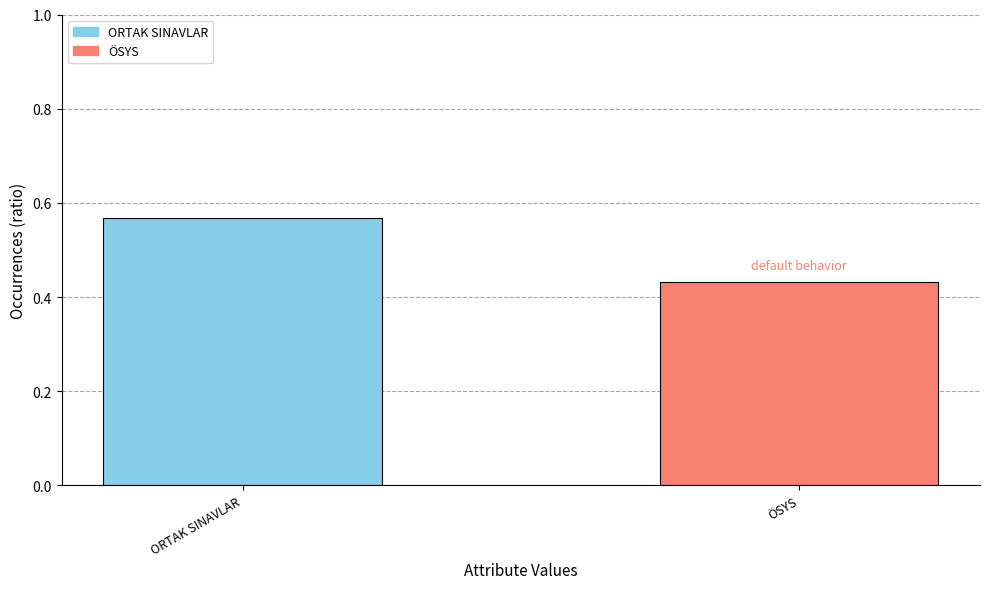

What is the label of the 1st bar from the left?

ORTAK SINAVLAR